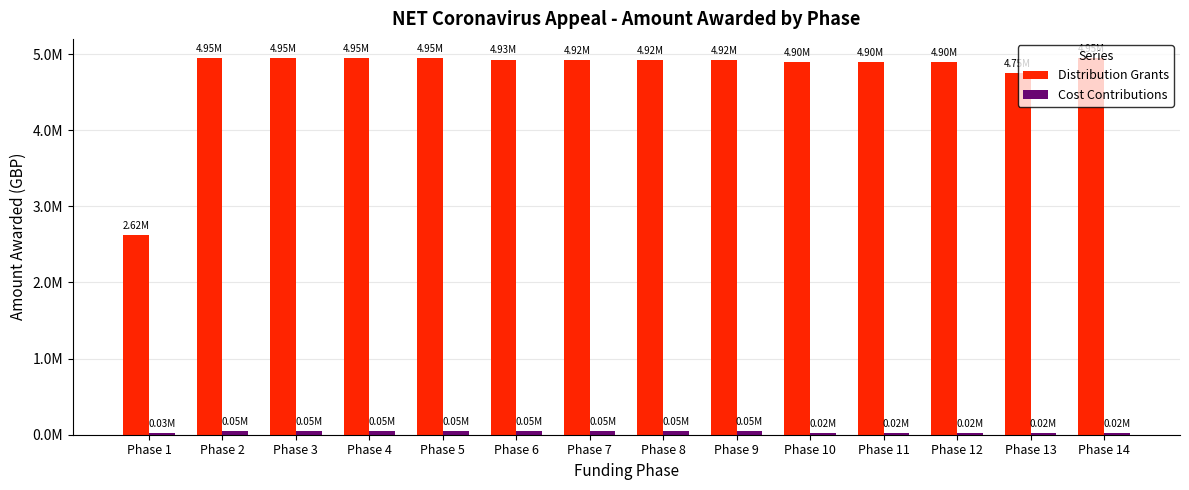

Which label corresponds to the largest value in the chart?

Phase 2